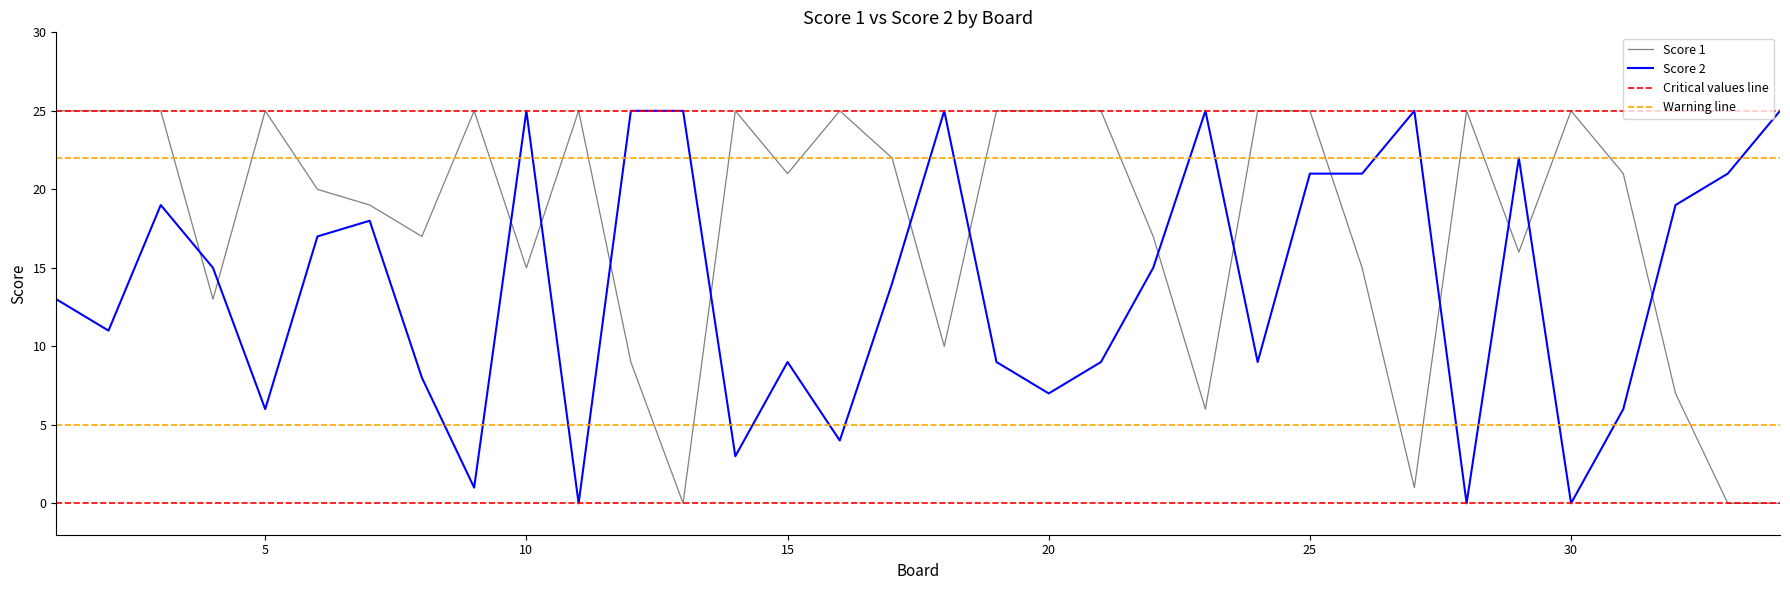

What is the greatest value displayed?

25